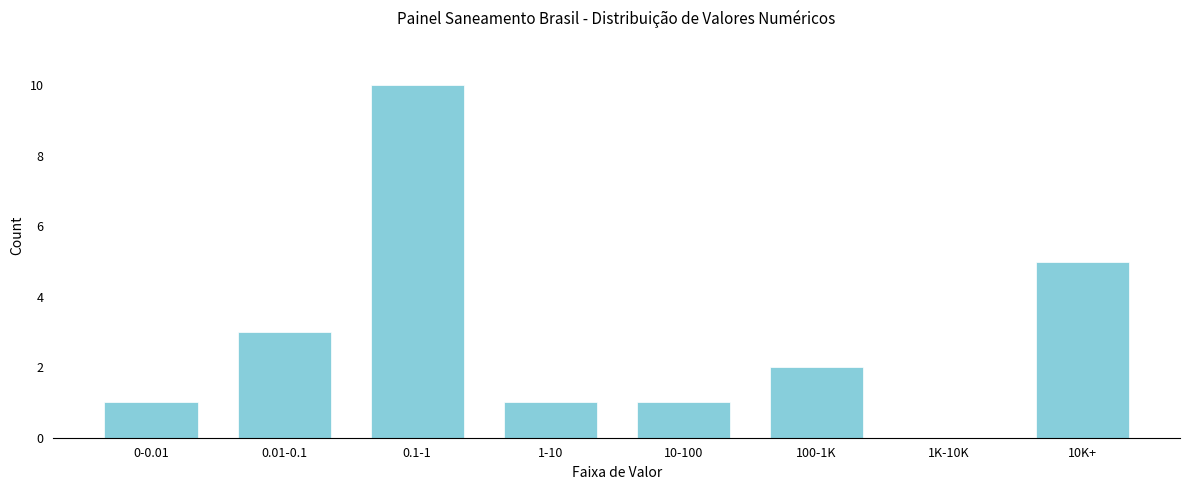

Reading right to left, transcribe all the data shown in this chart.

10K+=5	1K-10K=0	100-1K=2	10-100=1	1-10=1	0.1-1=10	0.01-0.1=3	0-0.01=1